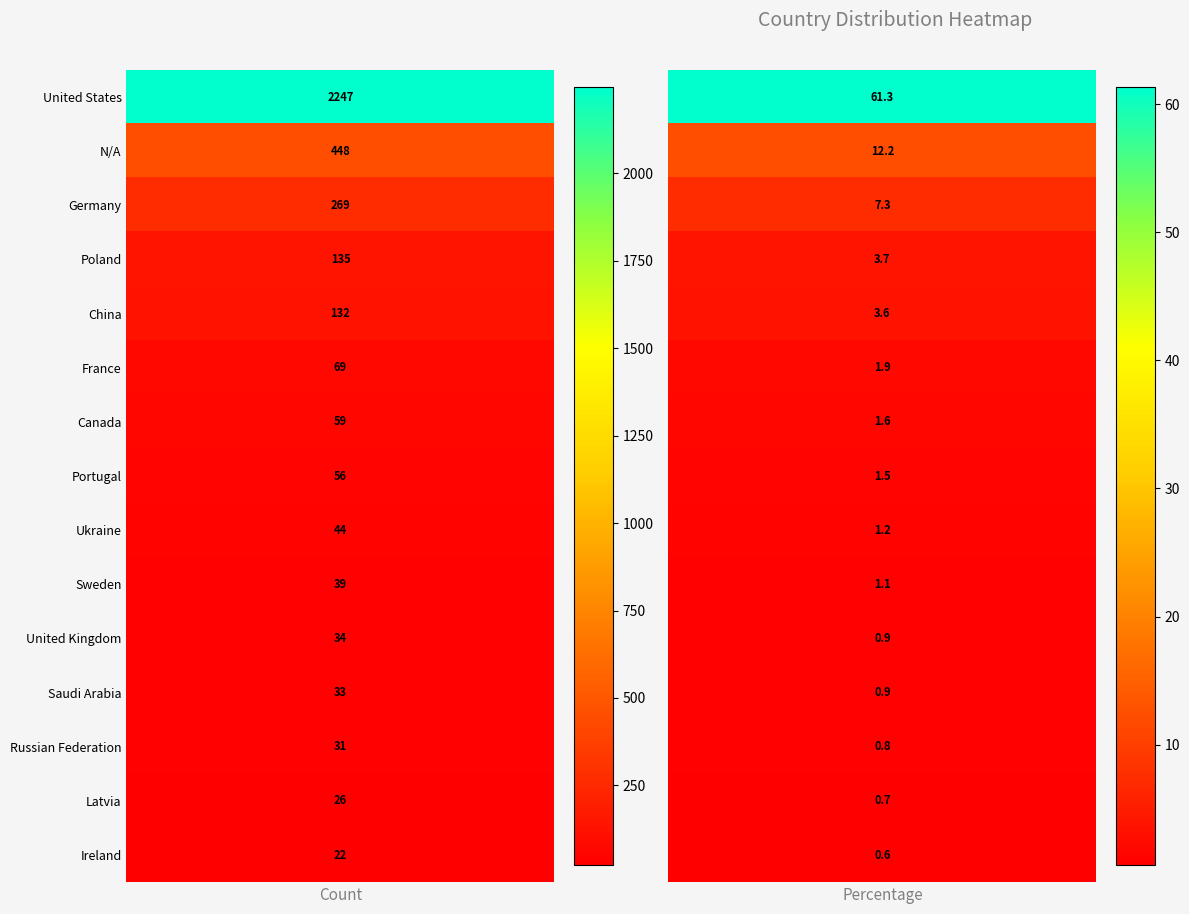

At which category is the sum across all series the highest?

United States